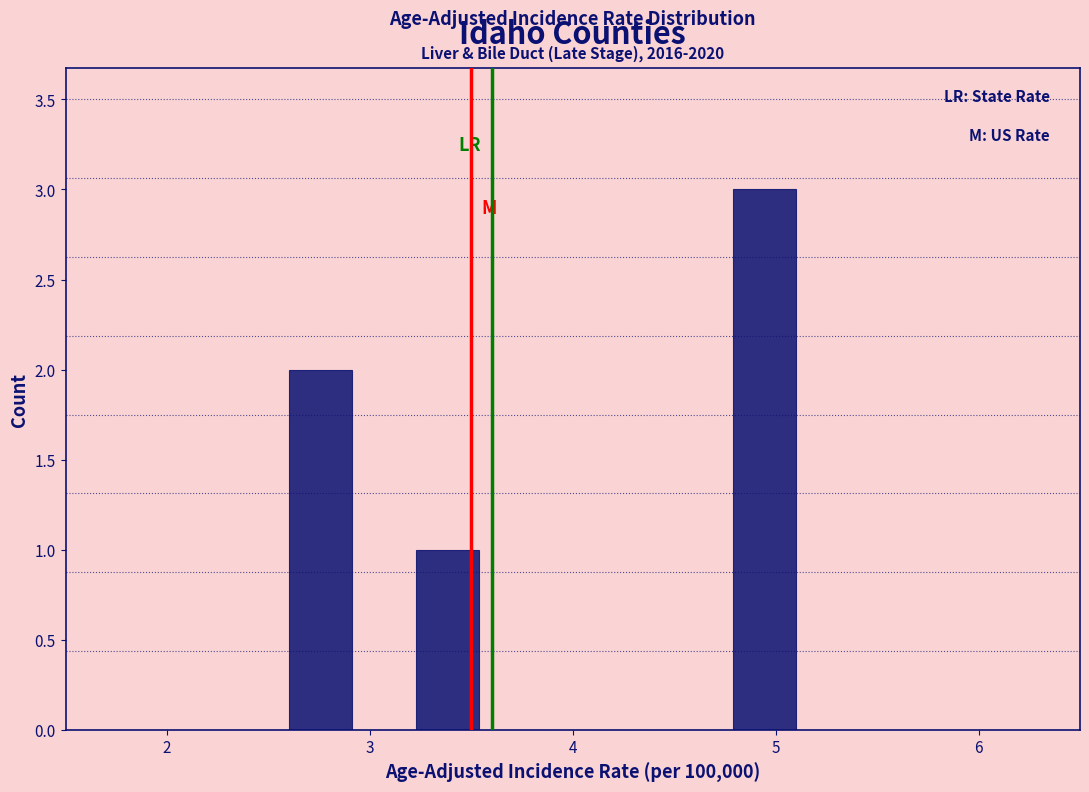

Read against the x-axis, roughly where is the centre of the tallest bar?

4.9